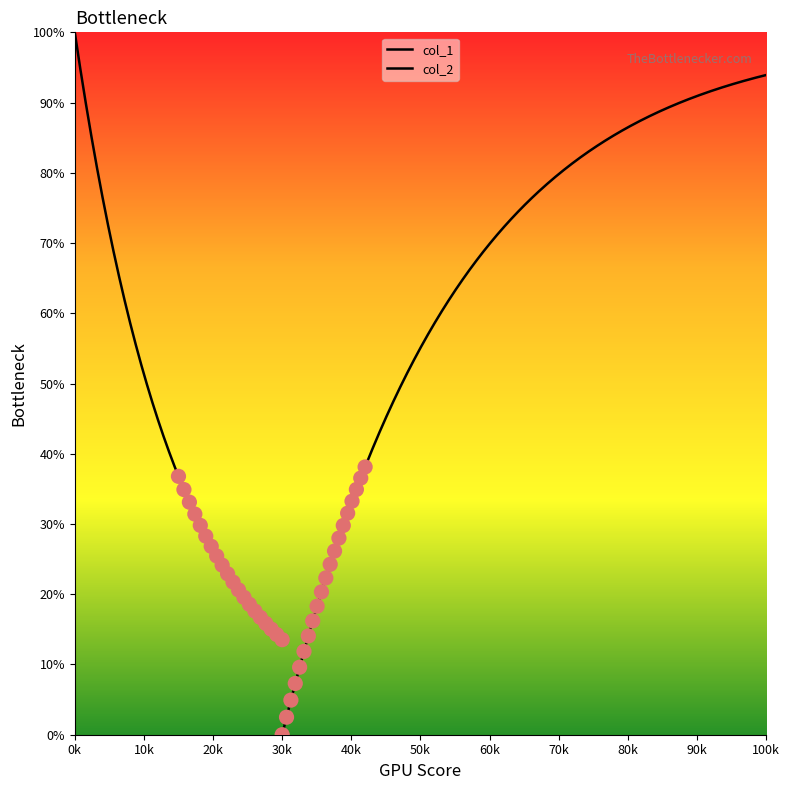

Which series has the largest total across all categories?

col_2